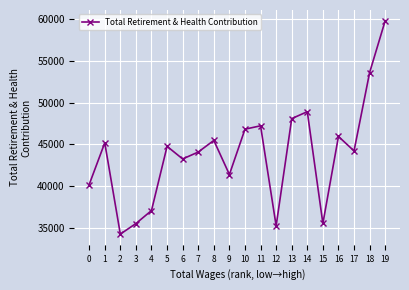

Which label corresponds to the largest value in the chart?

19